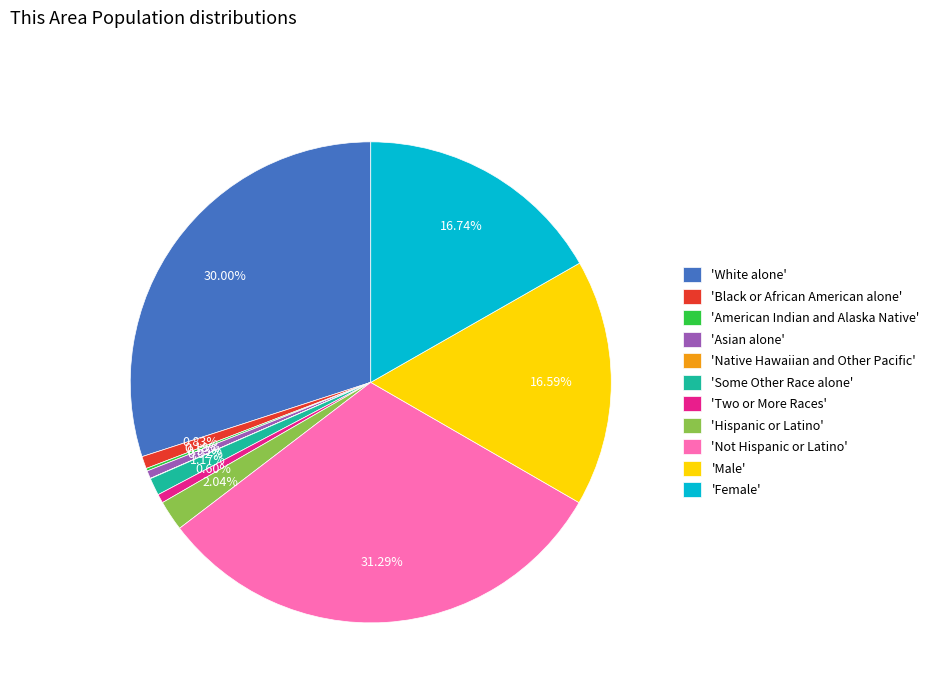

Combined, do 'Black or African American alone' and 'Some Other Race alone' account for over 50%?

No